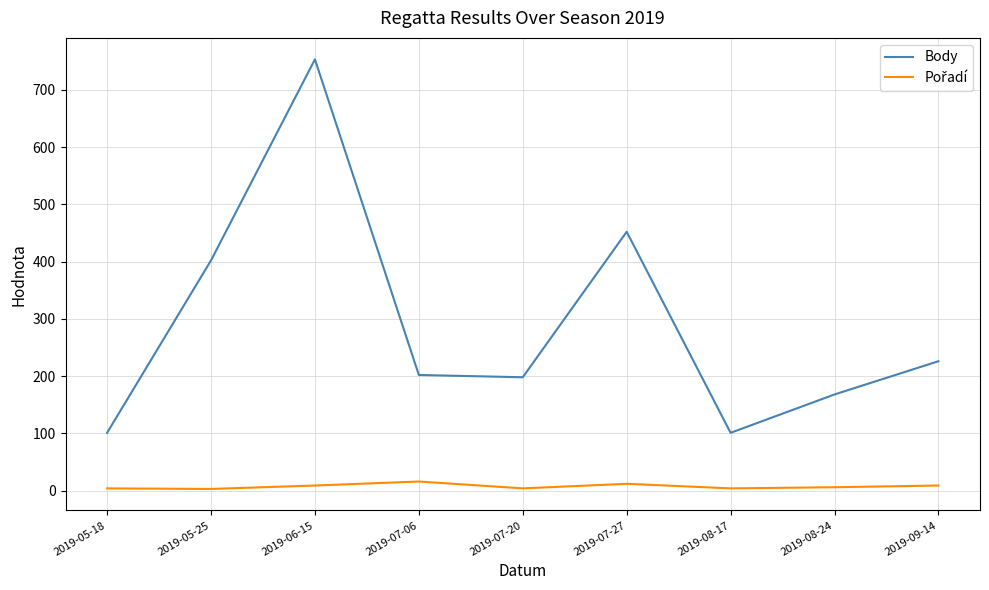

What is the maximum value for Body?

753